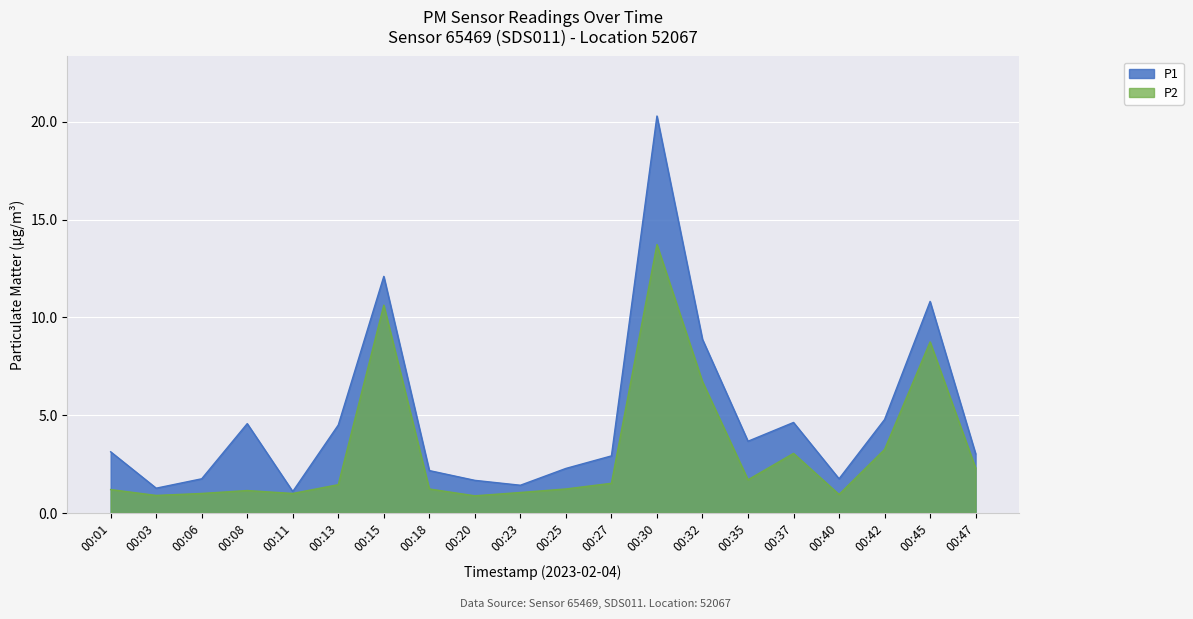

What are all the series names shown in the legend?

P1, P2